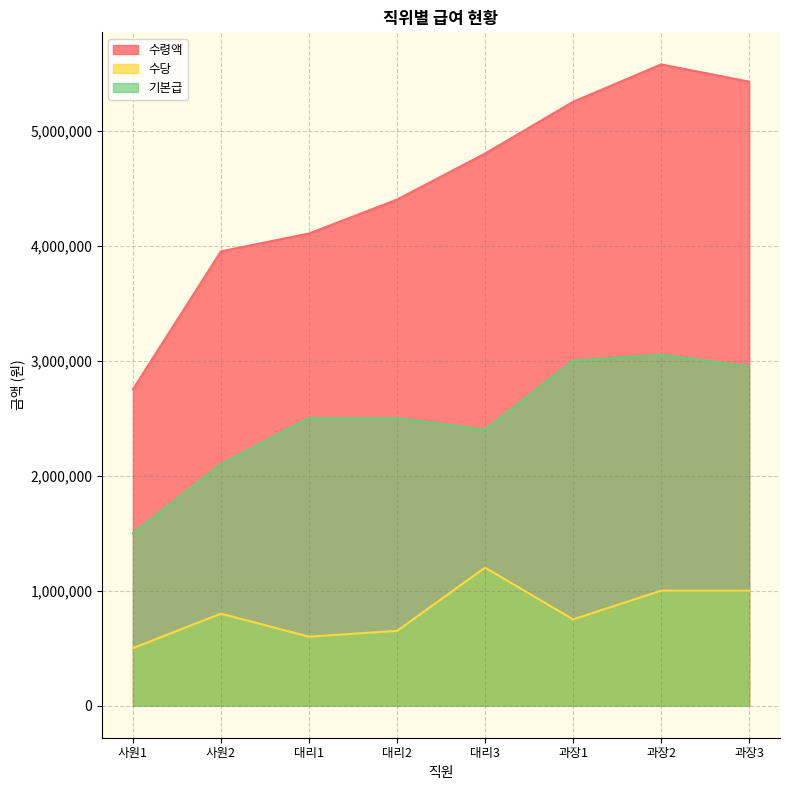

The value of 수령액 at 사원1 is 4025838. True or false?

False